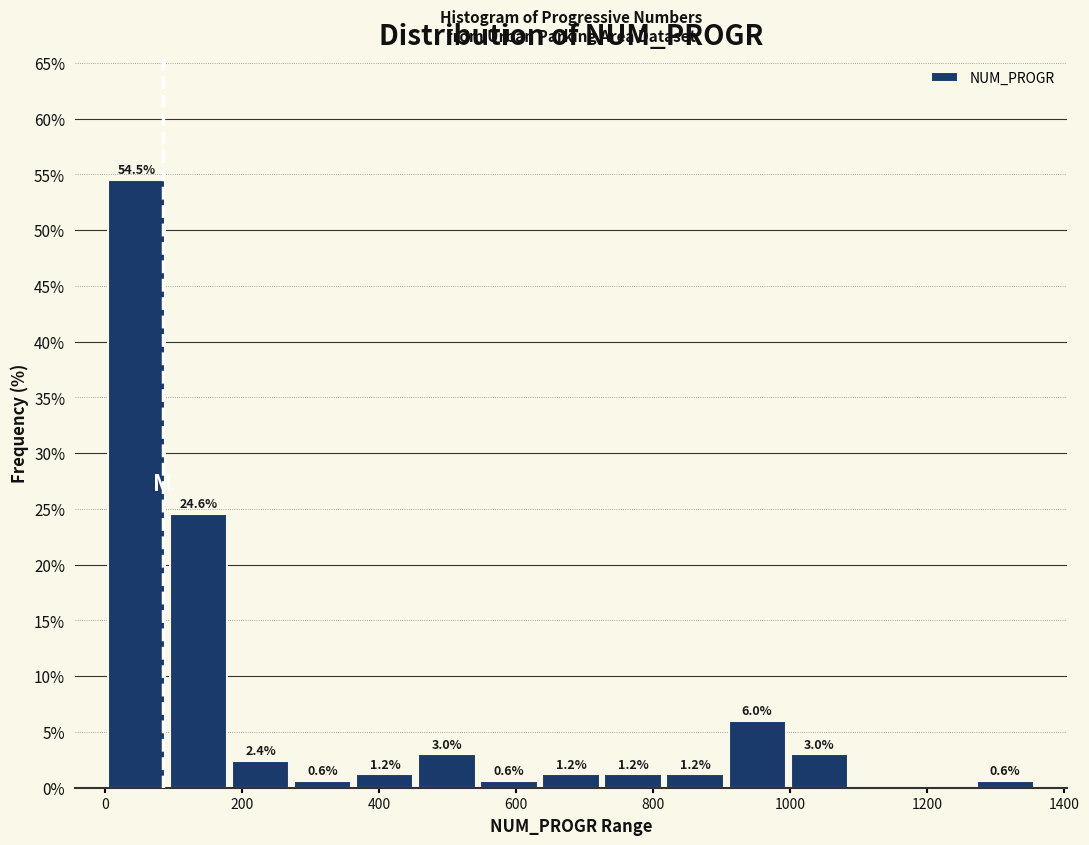

Which range on the x-axis has the tallest bar?

0 to 100